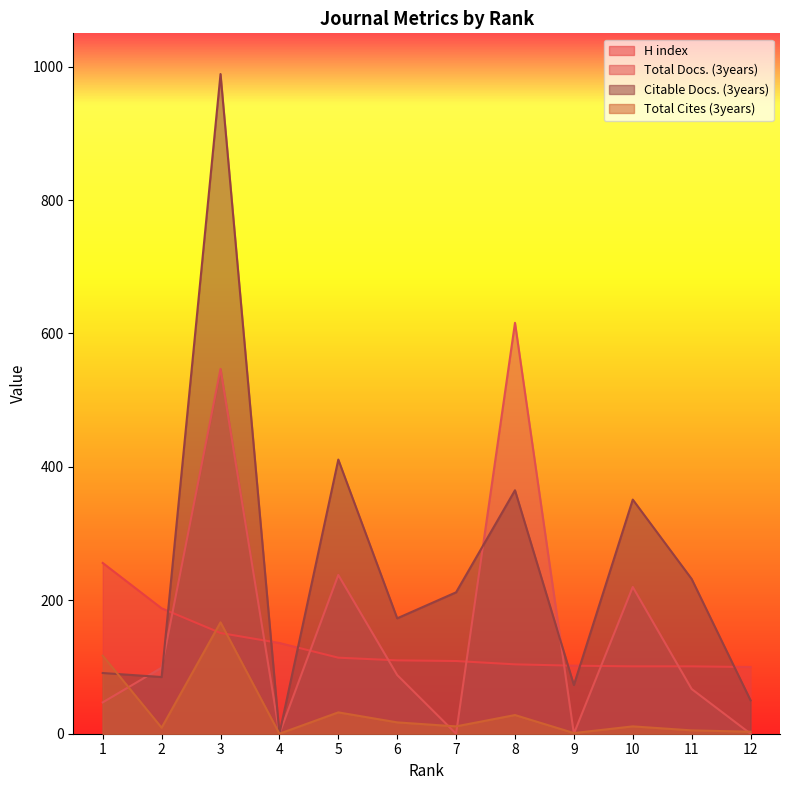

How many series are shown in this chart?

4